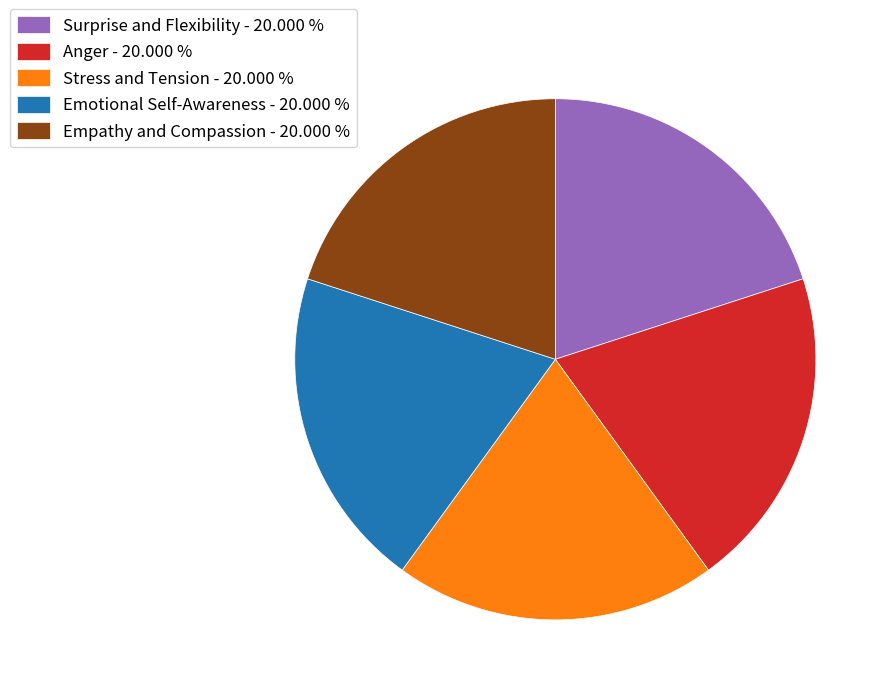

Count the number of slices in the pie.

5